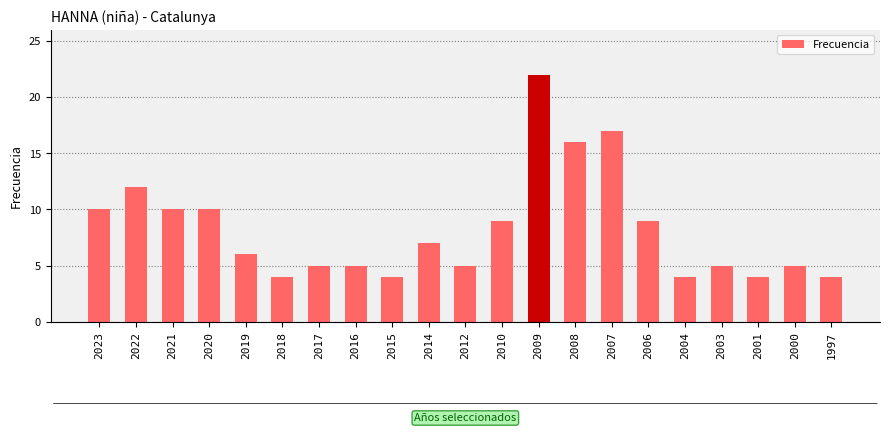

How many bars are there in total?

21